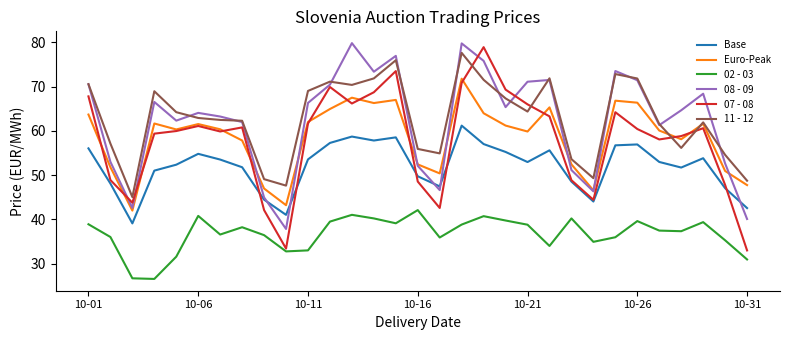

Which series has the largest range (max minus min)?

07 - 08